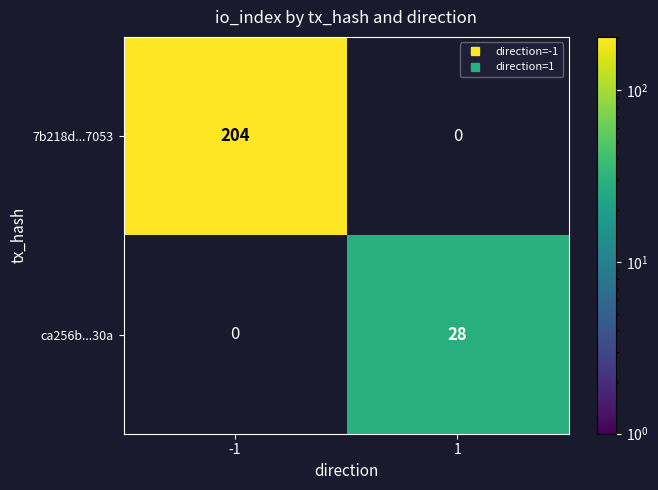

Rank the series by their maximum value, from highest to lowest.

7b218d...7053, ca256b...30a